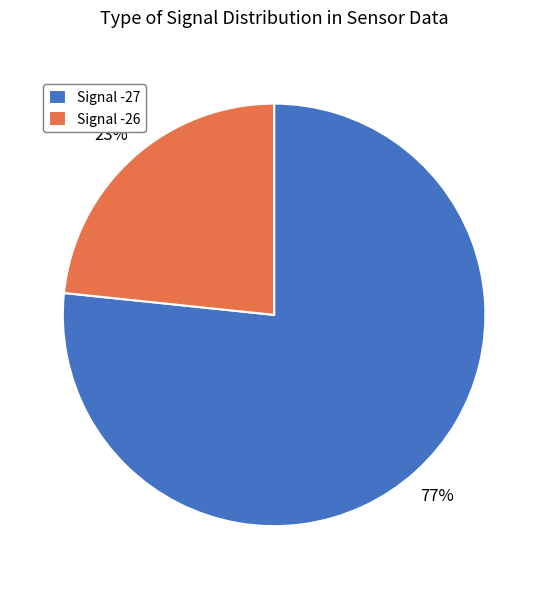

Is it true that Signal -27 is 77% of the pie?

True